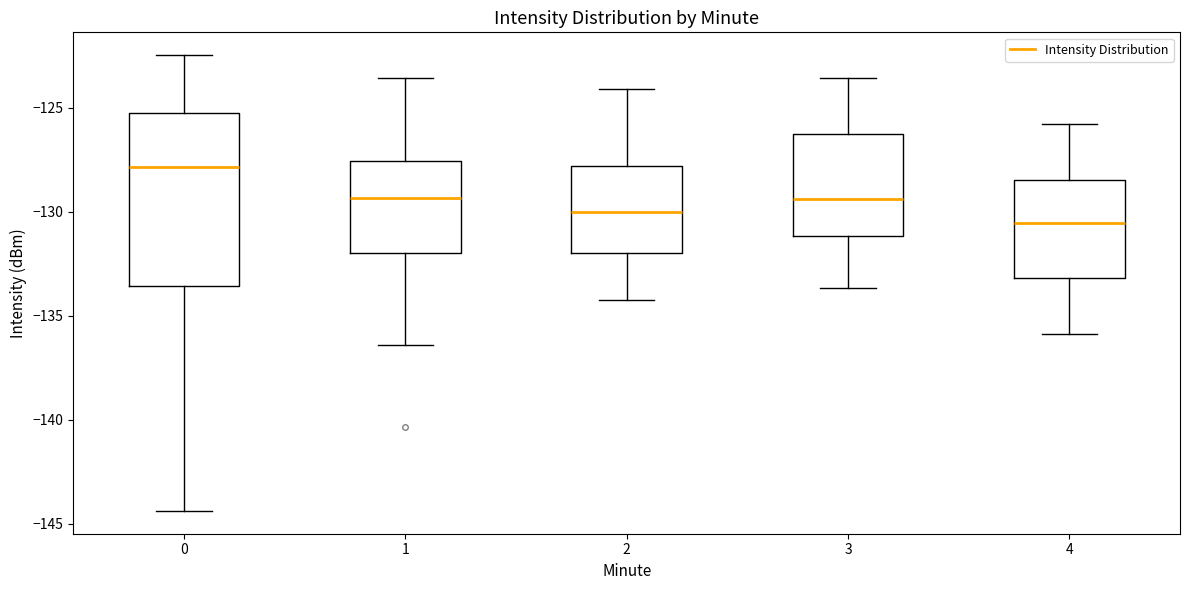

Reading left to right, read every box against the y-axis: the position of its median line, the range the box covers, and the ends of its whiskers. The values are not printed on the chart, so give them approximately, as read against the axis.

0: median -128.0, box -133.5 to -125.0, whiskers -144.5 to -122.5
1: median -129.5, box -132.0 to -127.5, whiskers -136.5 to -123.5
2: median -130.0, box -132.0 to -128.0, whiskers -134.0 to -124.0
3: median -129.5, box -131.0 to -126.5, whiskers -133.5 to -123.5
4: median -130.5, box -133.0 to -128.5, whiskers -136.0 to -126.0